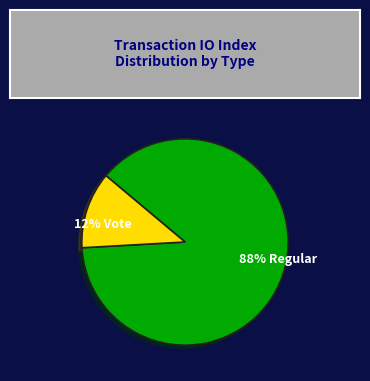

Count the number of slices in the pie.

2